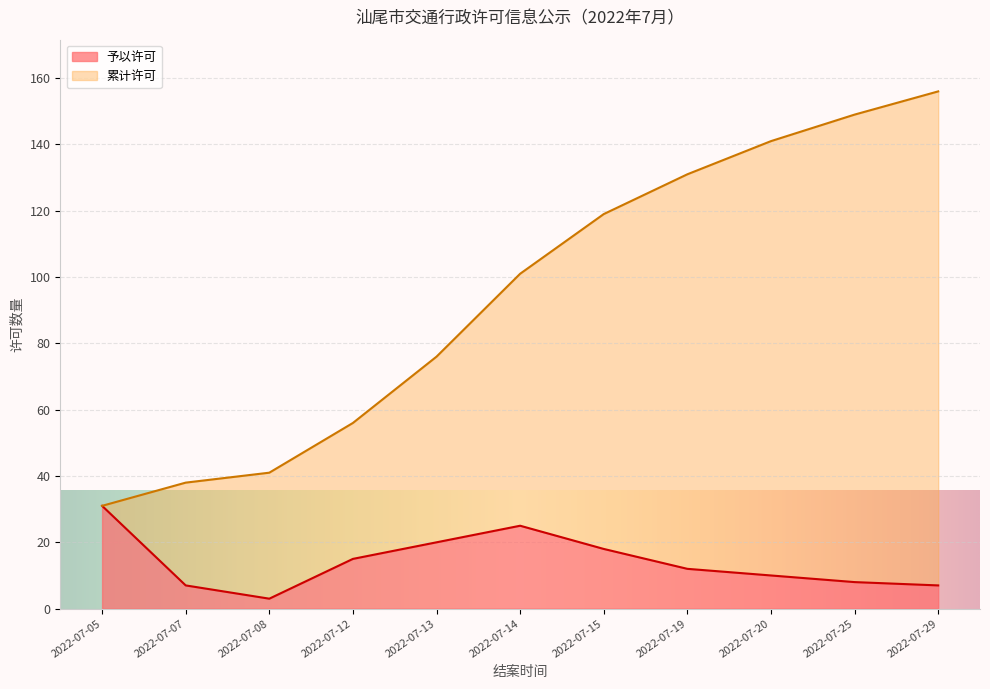

What is the average value?

14